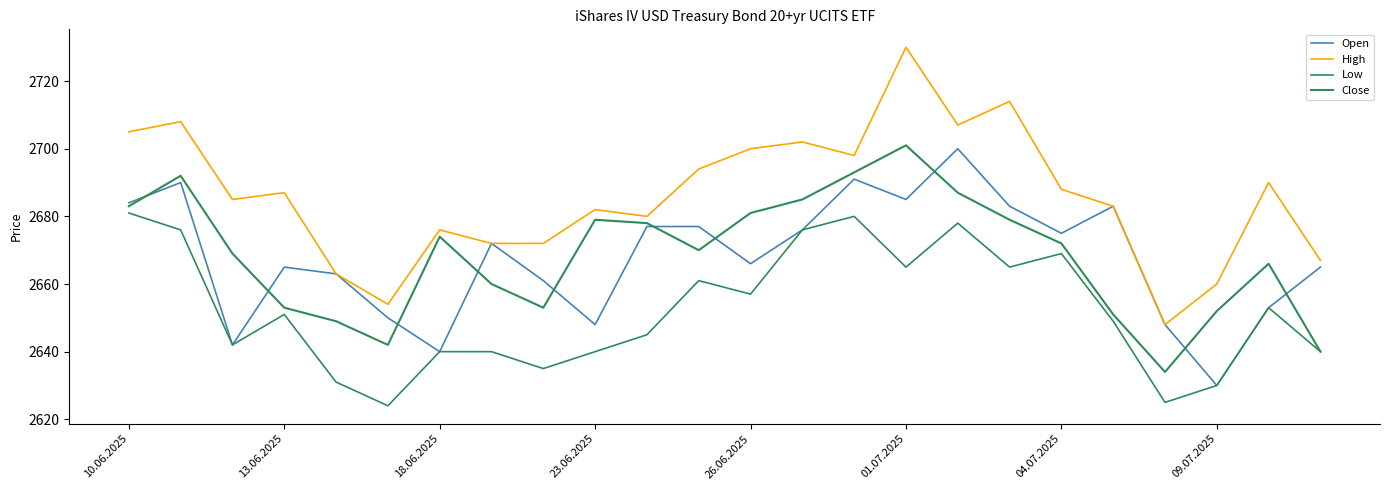

Reading right to left, what are all the values shown in this chart?

Open: 2665	2653	2630	2648	2683	2675	2683	2700	2685	2691	2676	2666	2677	2677	2648	2661	2672	2640	2650	2663	2665	2642	2690	2684
High: 2667	2690	2660	2648	2683	2688	2714	2707	2730	2698	2702	2700	2694	2680	2682	2672	2672	2676	2654	2663	2687	2685	2708	2705
Low: 2640	2653	2630	2625	2649	2669	2665	2678	2665	2680	2676	2657	2661	2645	2640	2635	2640	2640	2624	2631	2651	2642	2676	2681
Close: 2640	2666	2652	2634	2651	2672	2679	2687	2701	2693	2685	2681	2670	2678	2679	2653	2660	2674	2642	2649	2653	2669	2692	2683